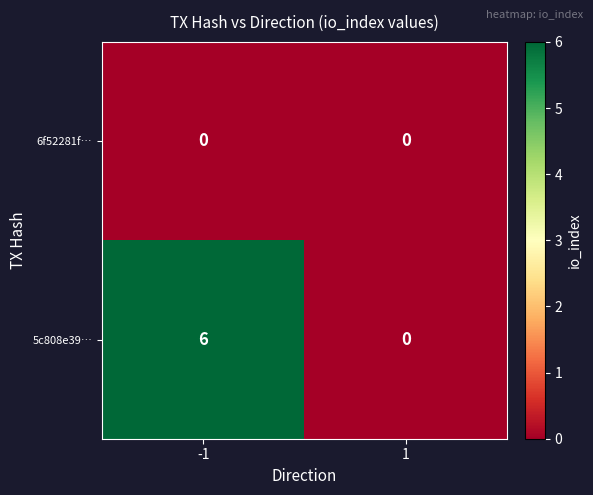

Rank the series by their average value, from lowest to highest.

6f52281f…, 5c808e39…